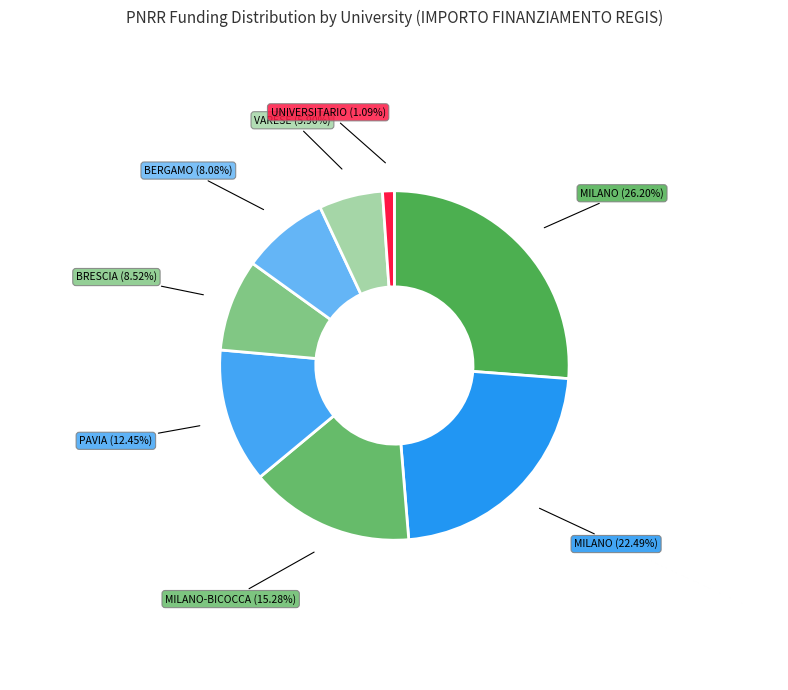

Is there a majority slice in this chart?

No